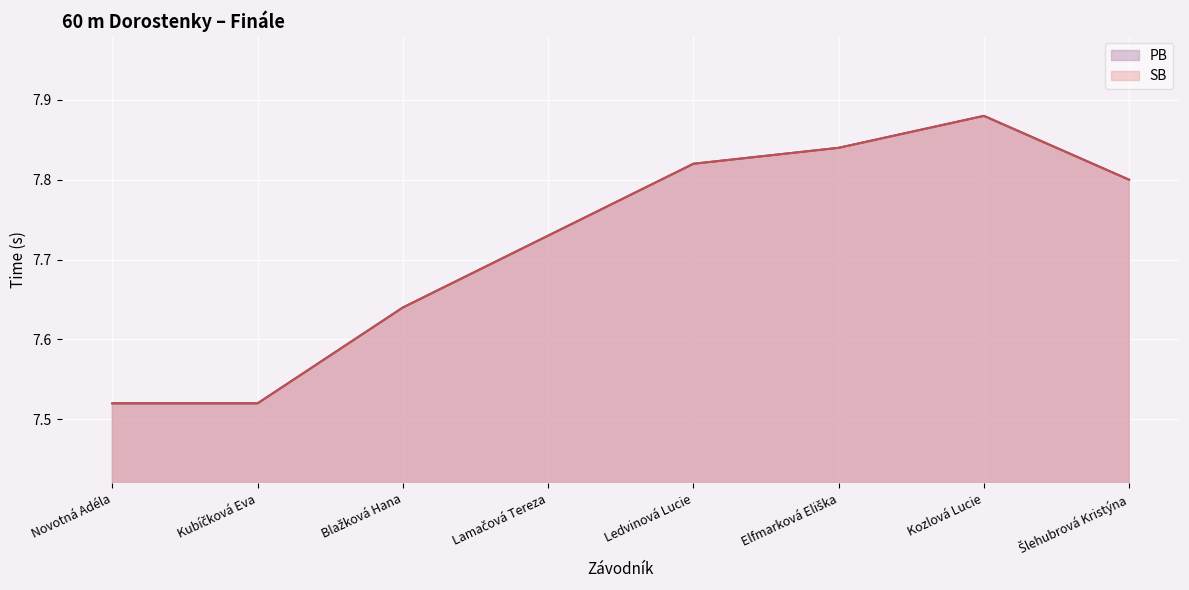

True or false: SB and PB intersect in this chart.

False